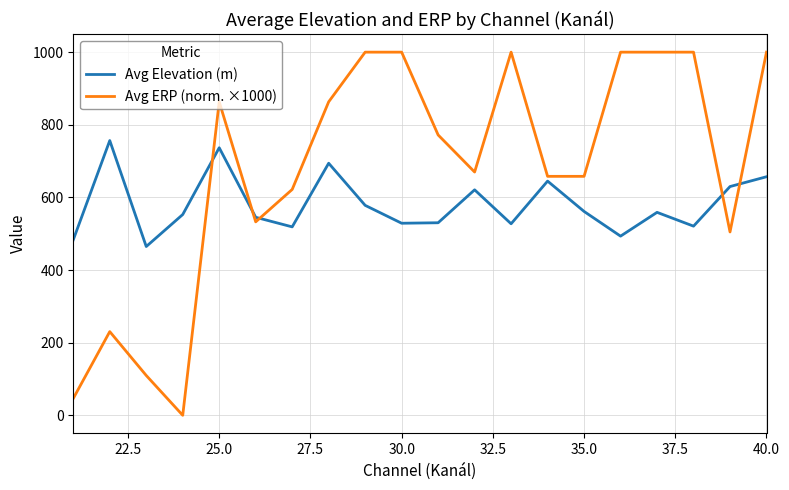

True or false: Avg Elevation (m) and Avg ERP (norm. ×1000) intersect in this chart.

True